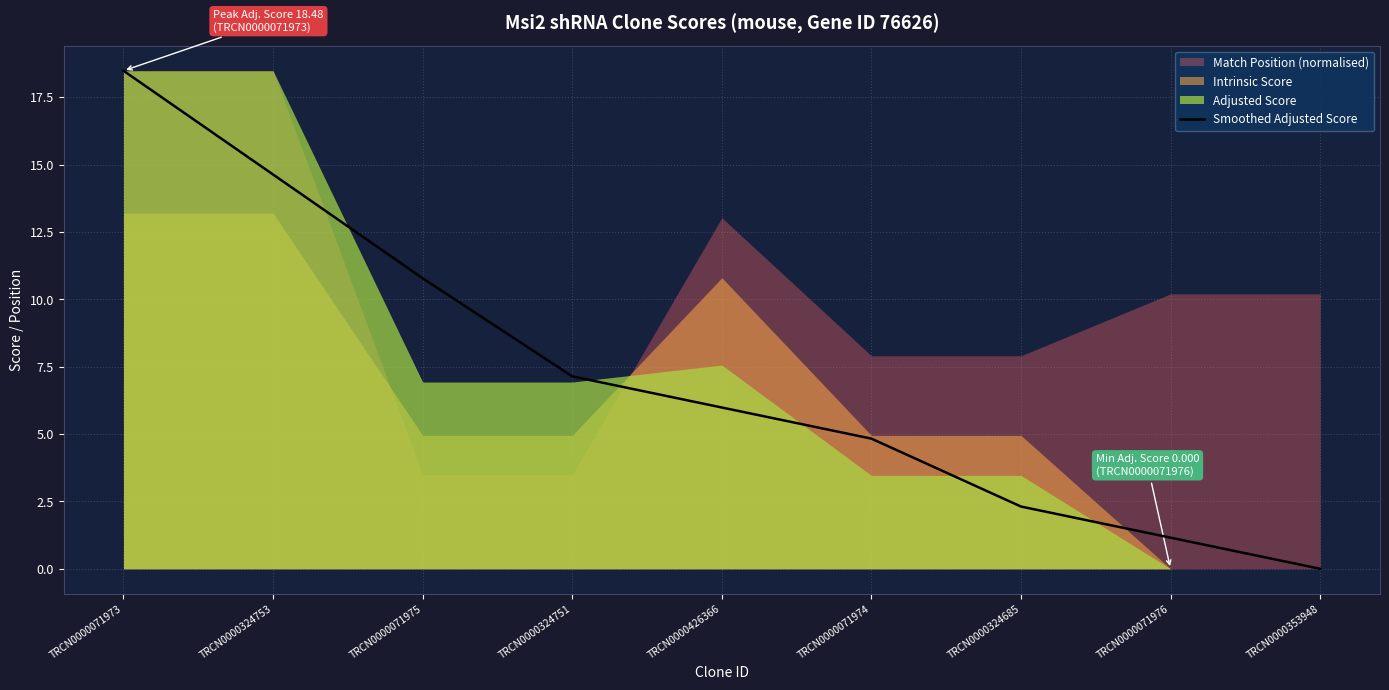

What is the ratio of the value at TRCN0000071975 to the value at TRCN0000071973?

0.6